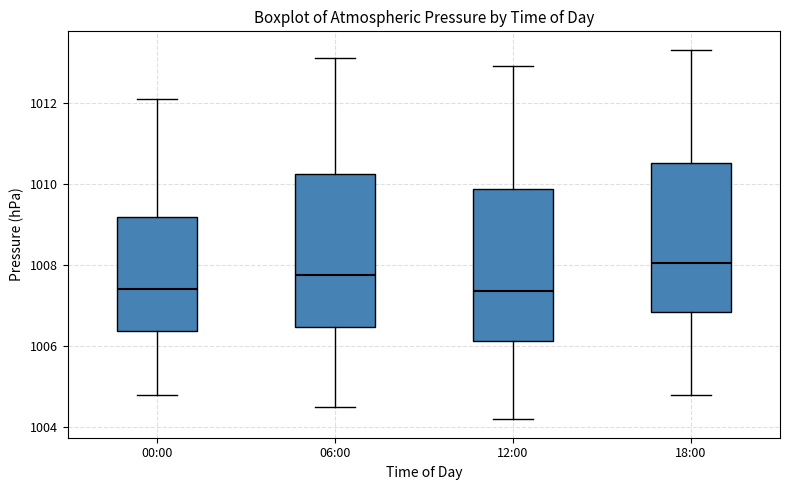

Where is the lower edge of the box for 12:00 on the y-axis? The values are not printed on the chart, so give them approximately, as read against the axis.

1006.2